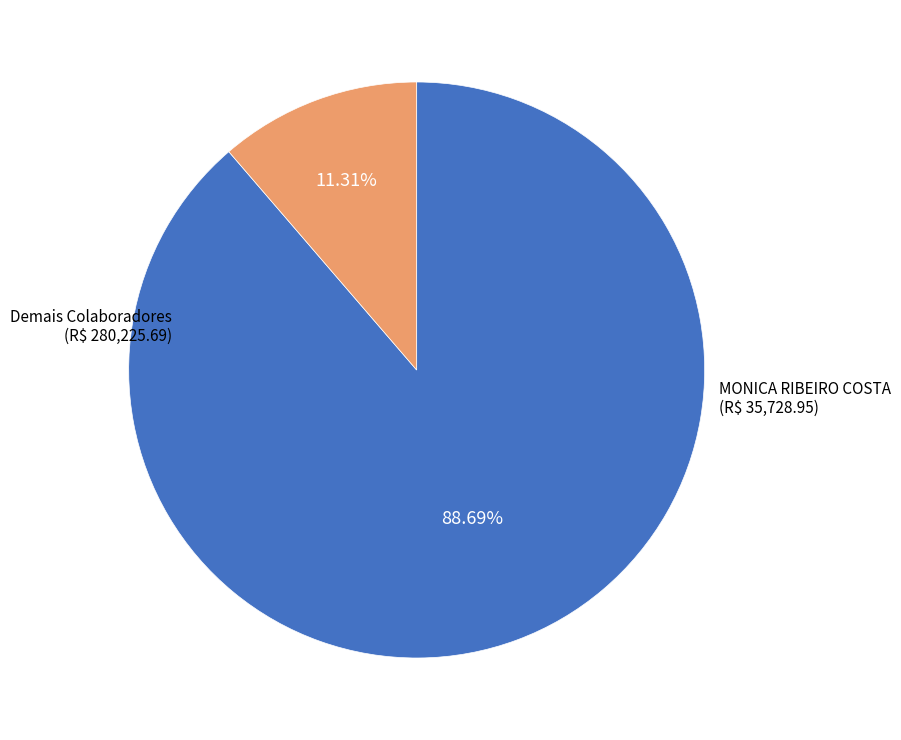

To the nearest percent, what is the average slice percentage?

50%